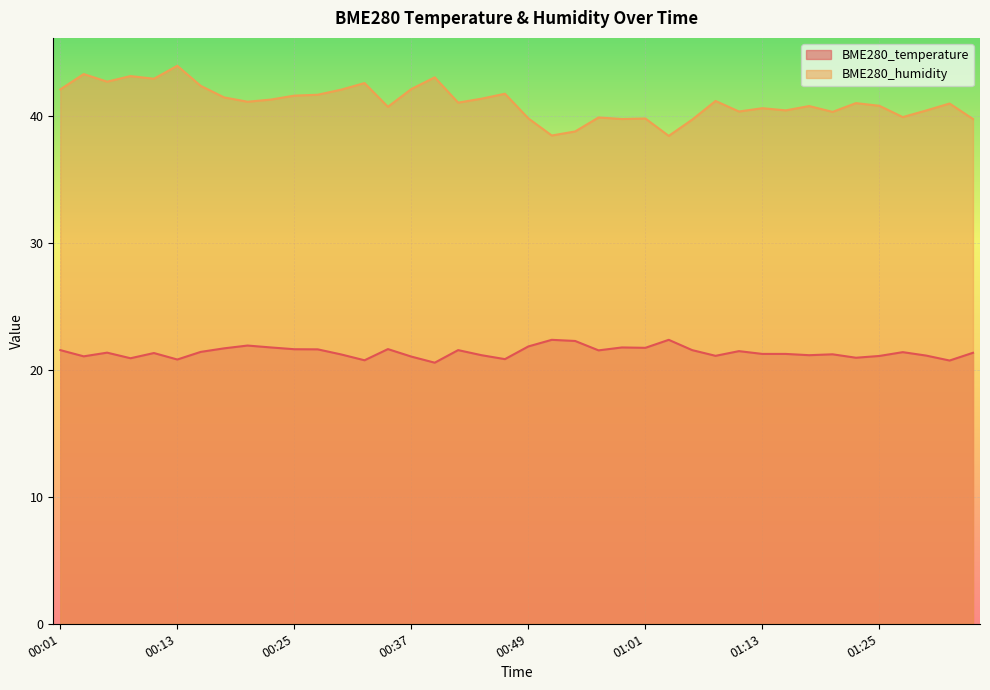

At how many categories does at least one series exceed 22?

40